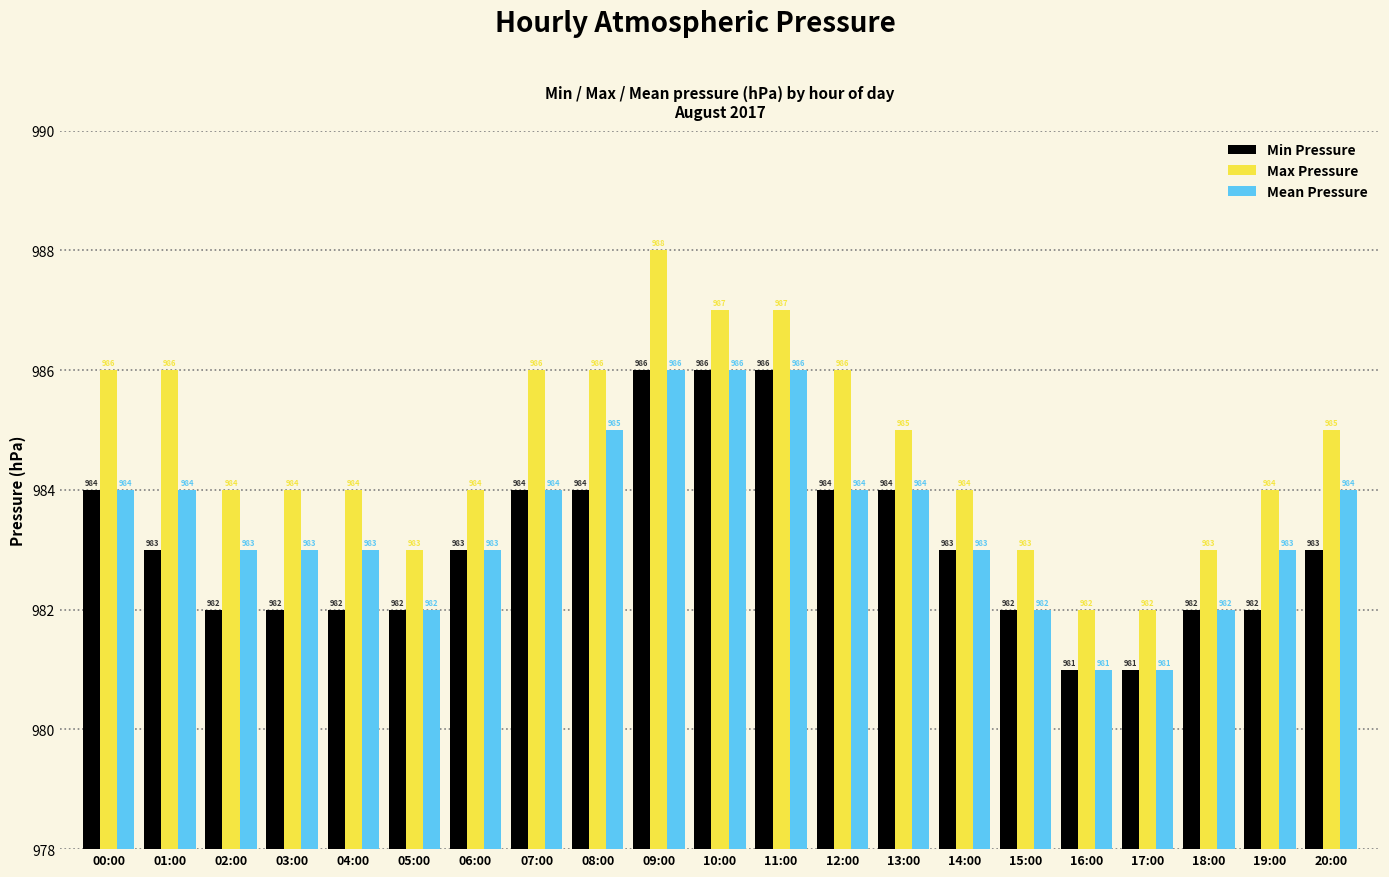

What is the label of the 11th bar from the left?

10:00